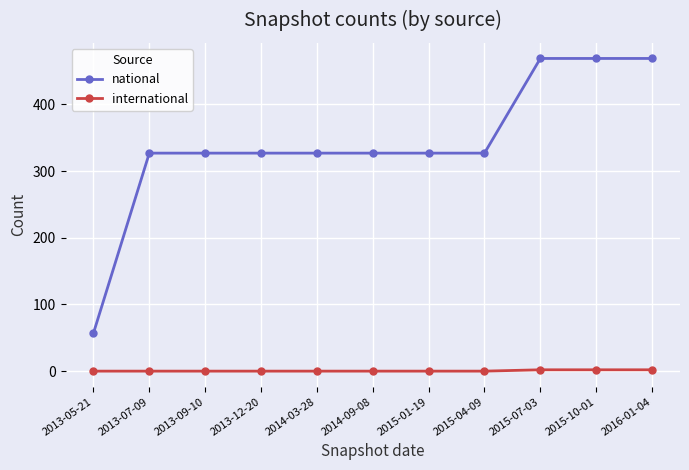

Rank the series by their maximum value, from lowest to highest.

international, national